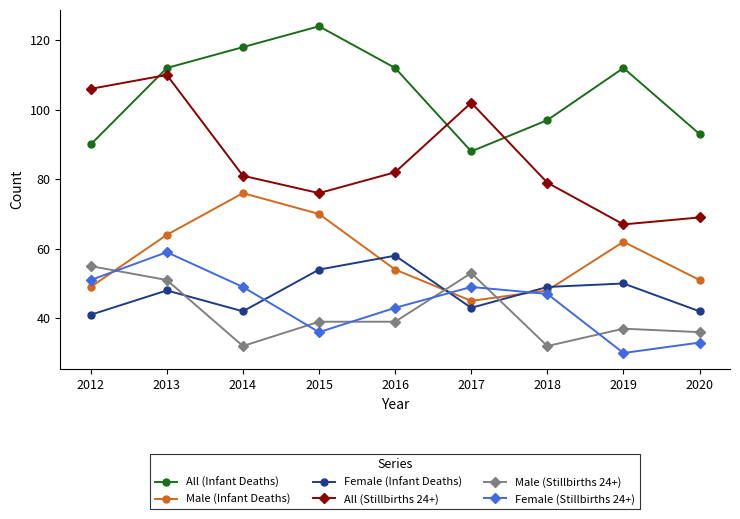

What is the maximum value shown in the chart?

124